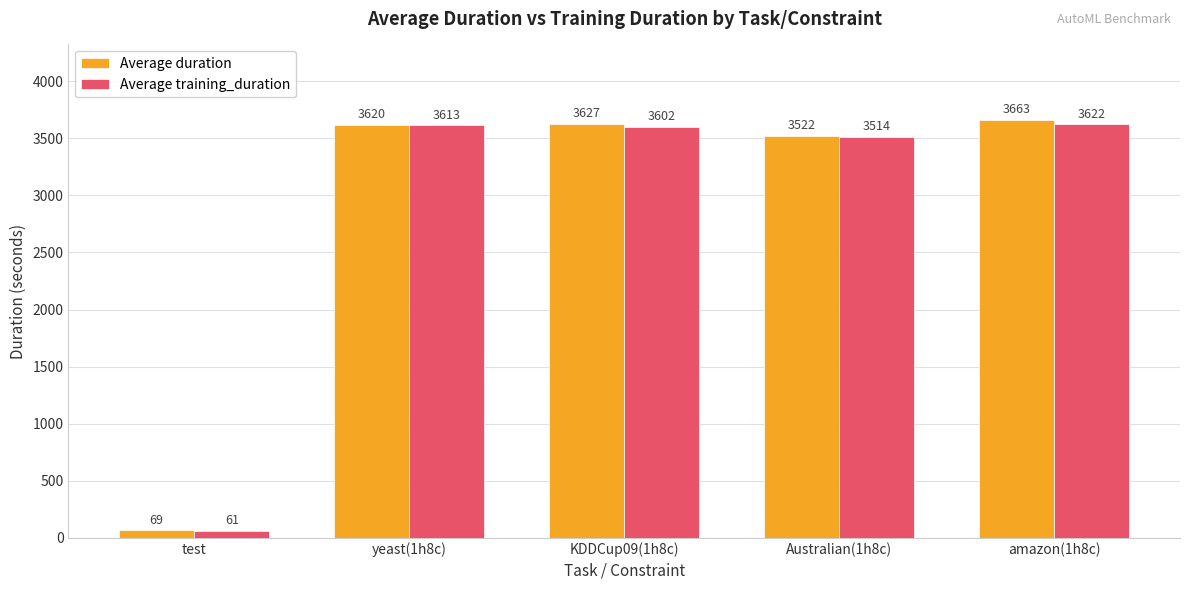

Is it true that Average duration equals 3521.6 at Australian(1h8c)?

True